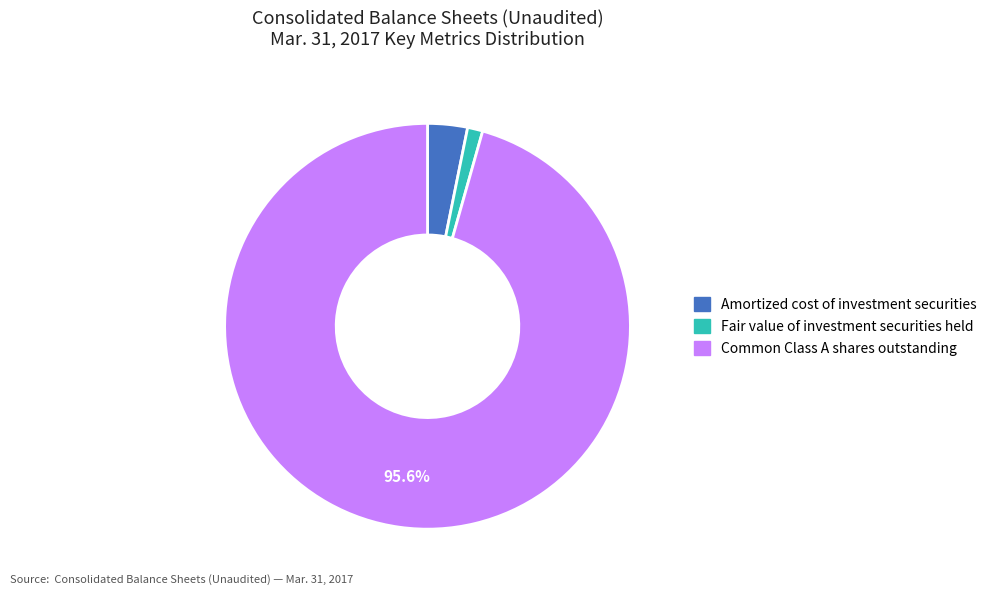

What percentage is the Common Class A shares outstanding slice, to the nearest percent?

96%